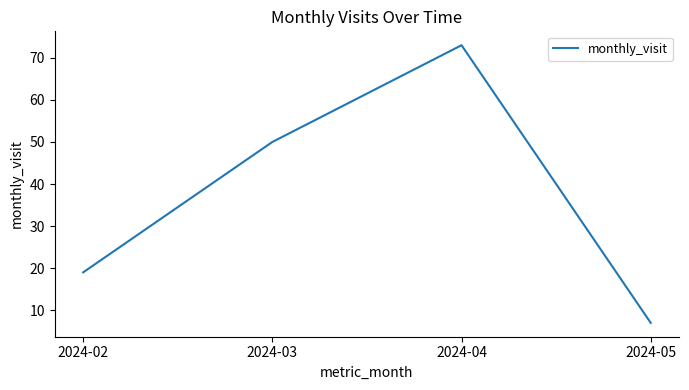

Reading right to left, extract all data points from this chart.

2024-05=7	2024-04=73	2024-03=50	2024-02=19